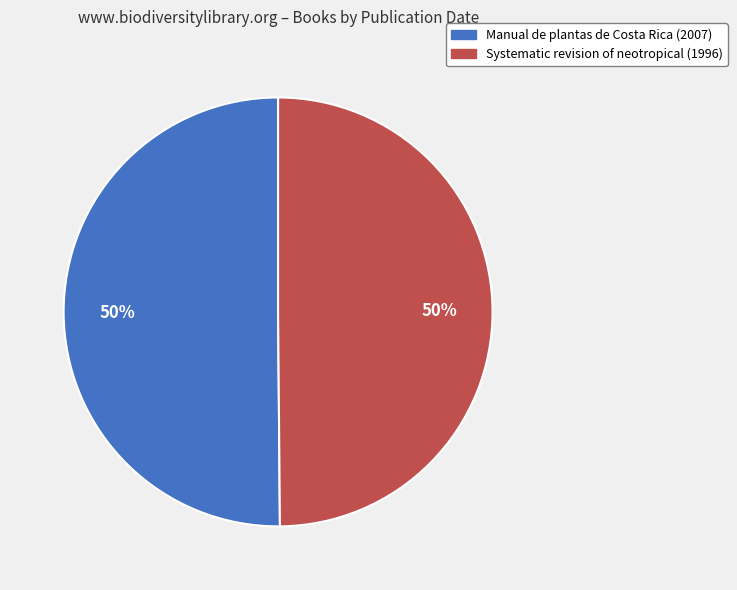

Approximately how many times larger is the value at Manual de plantas de Costa Rica (2007) compared to Systematic revision of neotropical (1996)?

1.0